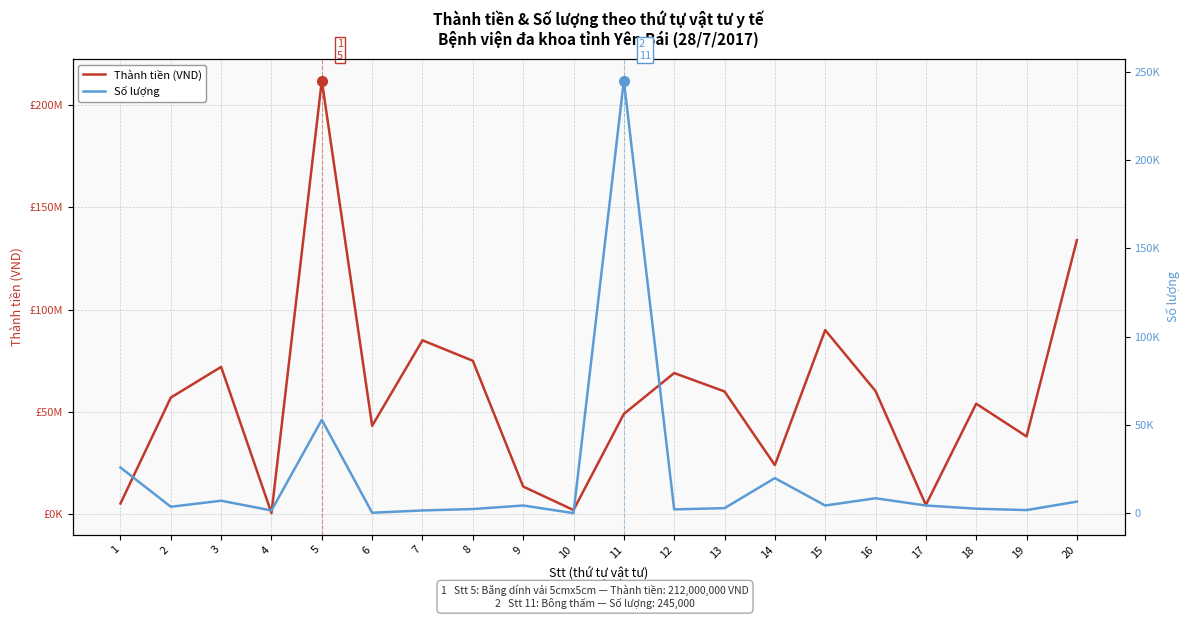

What is the value of the Thành tiền (VND) point at the 17th from the left?

4500000